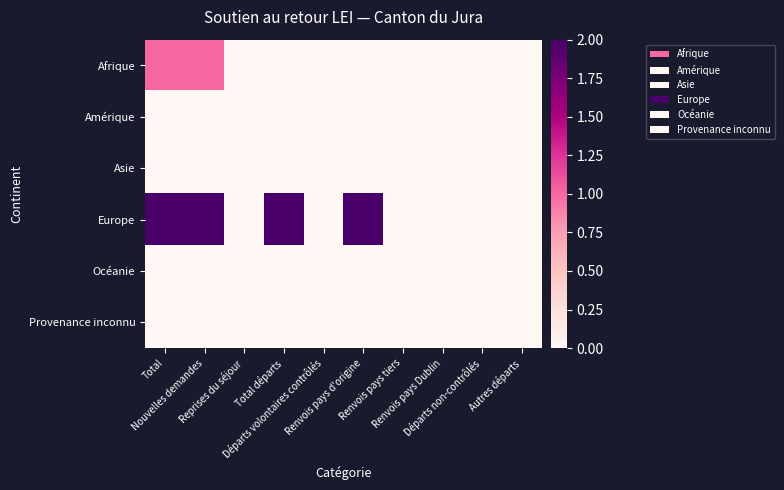

At how many categories does at least one series exceed 1?

4